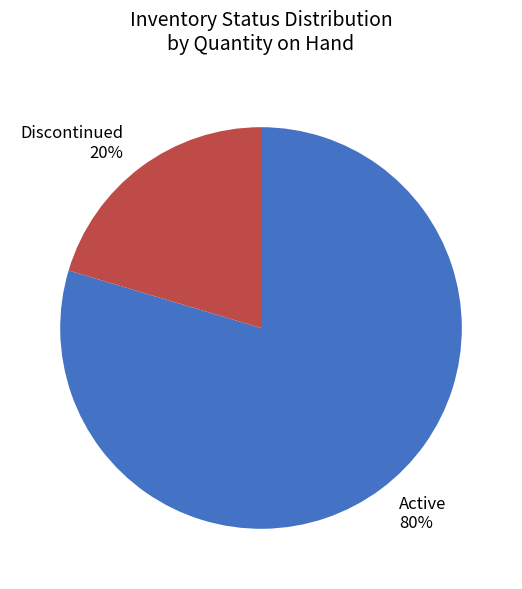

To the nearest percent, what is the combined percentage of Active 80% and Discontinued 20%?

100%